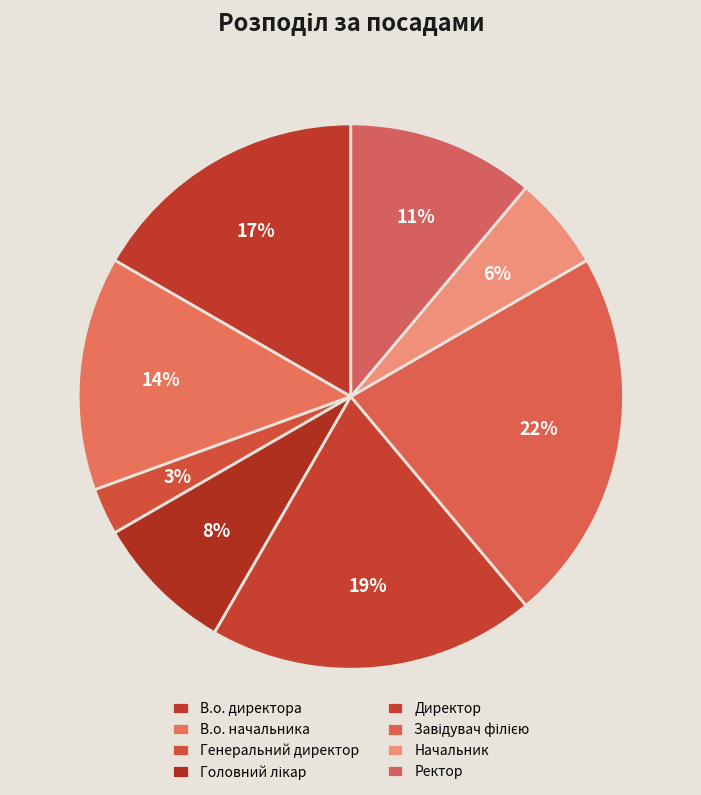

Is the sum of Генеральний директор and Ректор greater than half?

No